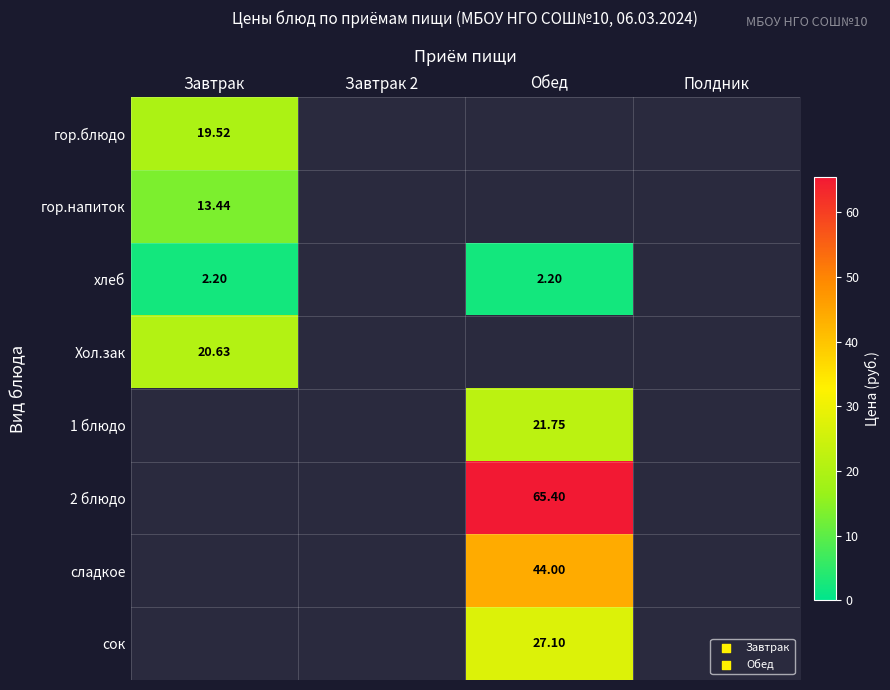

Is the value of 2 блюдо at Обед greater than the value of гор.напиток at Завтрак?

Yes